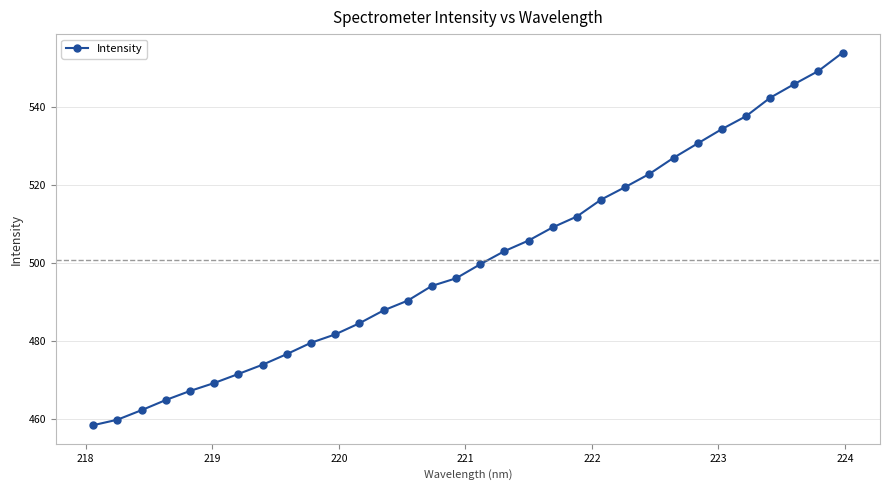

What is the sum of all values?

16026.9